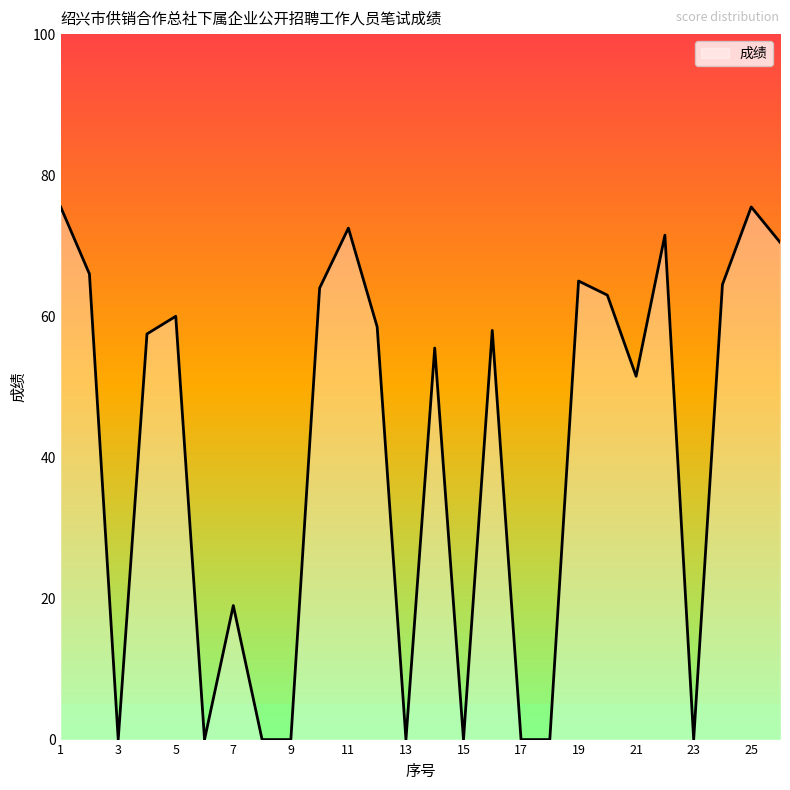

What is the average value?

40.3